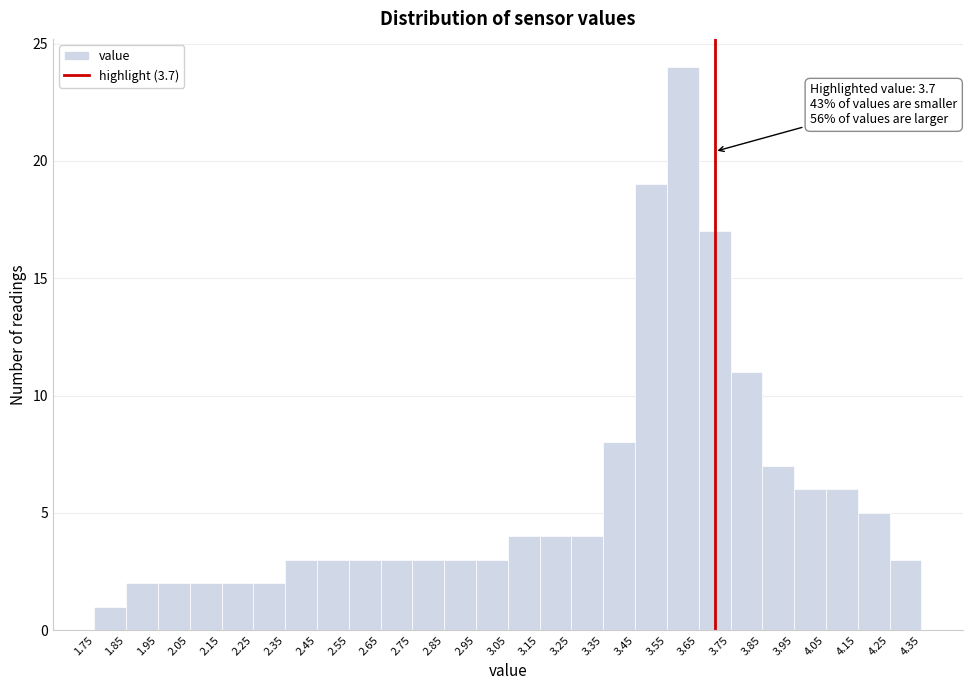

Which range on the x-axis has the tallest bar?

3.55 to 3.65